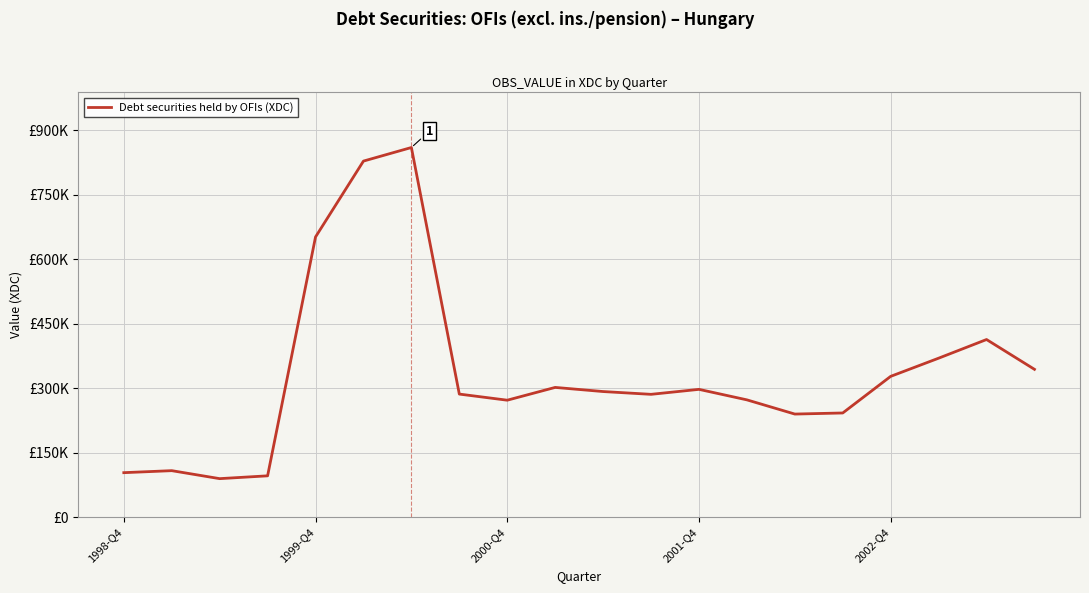

Is this an area chart (filled region under the line)?

No